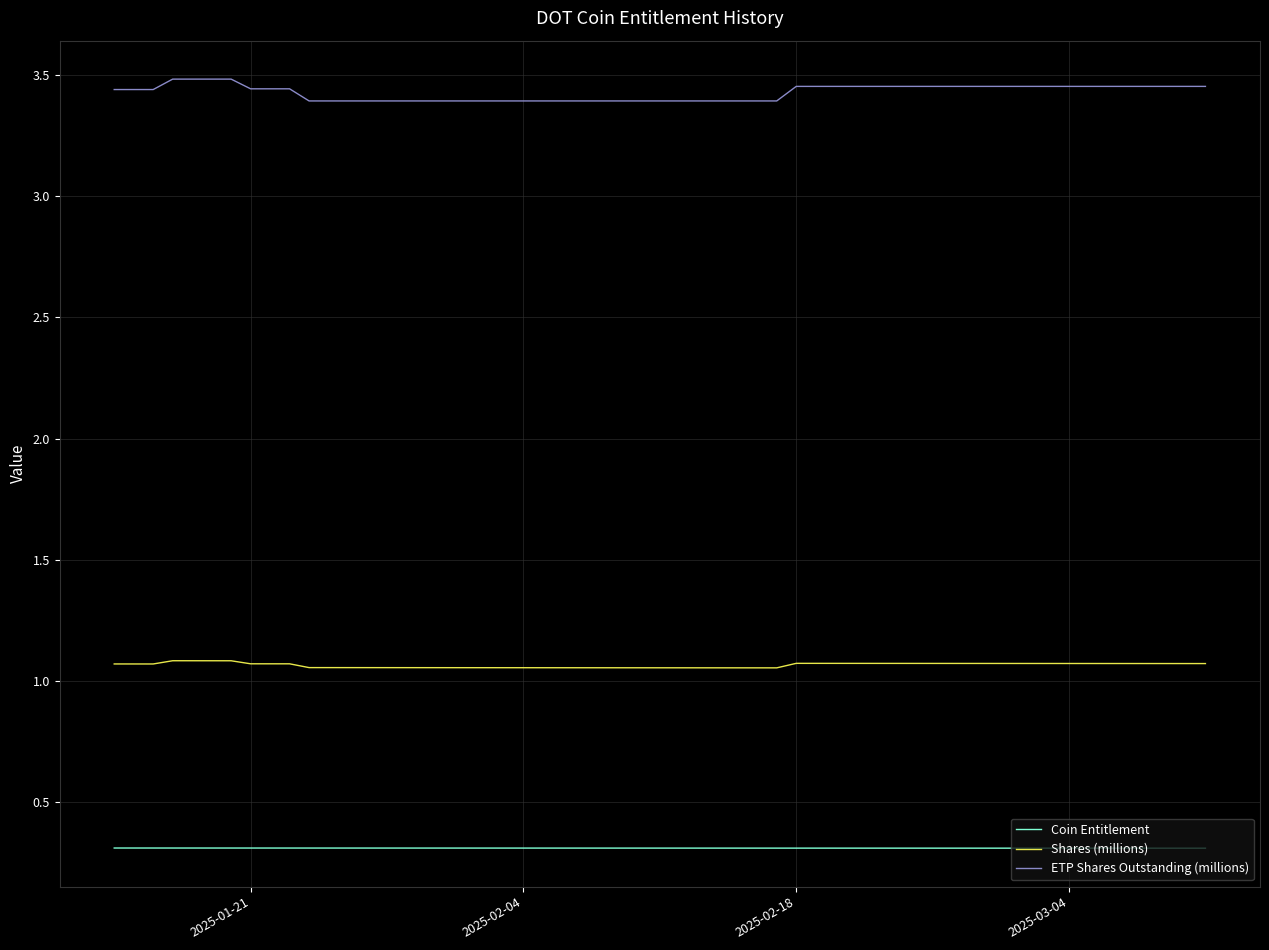

List the series in order of their overall mean, highest first.

ETP Shares Outstanding (millions), Shares (millions), Coin Entitlement